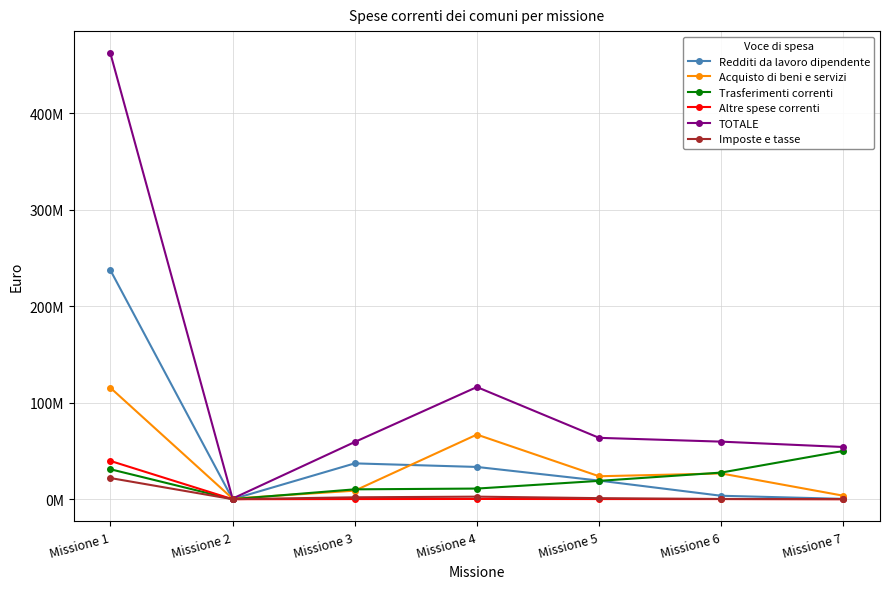

What are all the series names shown in the legend?

Redditi da lavoro dipendente, Acquisto di beni e servizi, Trasferimenti correnti, Altre spese correnti, TOTALE, Imposte e tasse